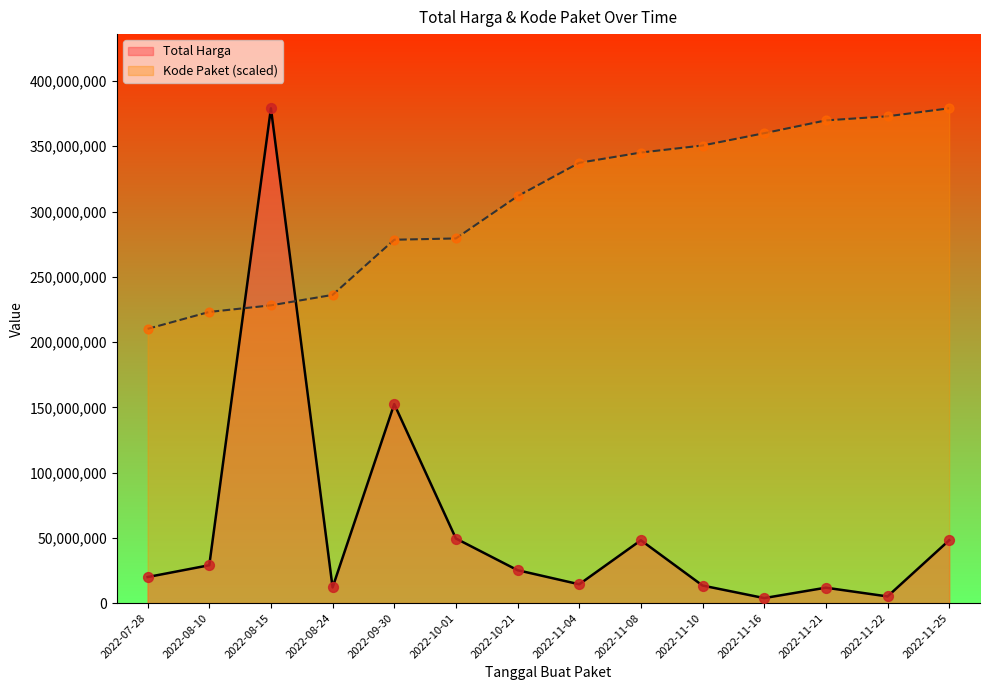

At which category is the sum across all series the highest?

2022-08-15